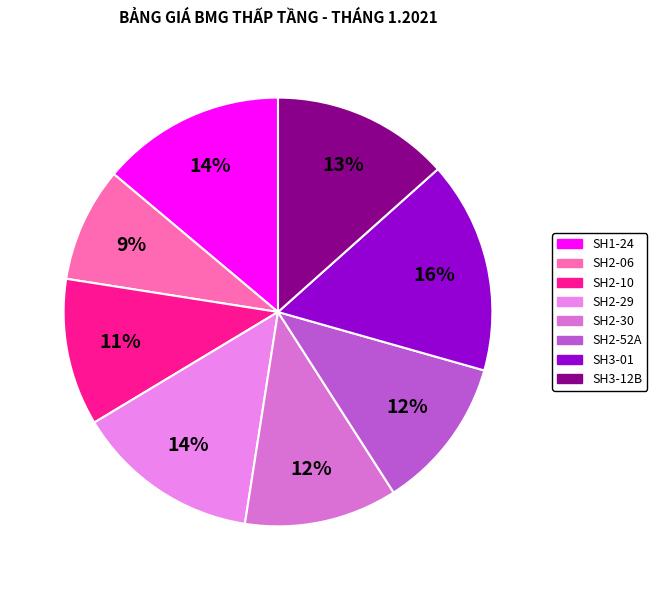

What percentage is the SH3-12B slice, to the nearest percent?

13%